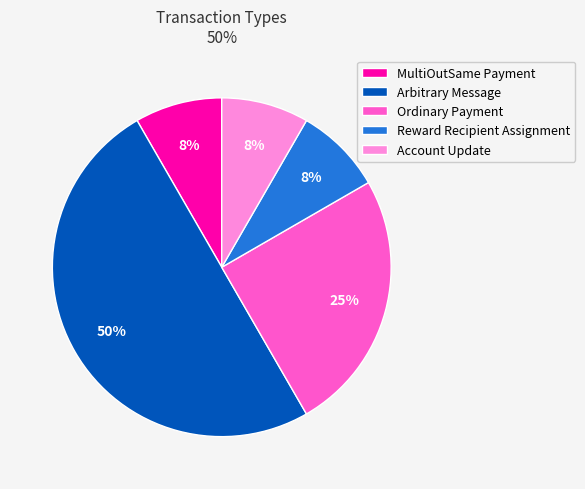

The MultiOutSame Payment slice represents 8% of the pie. True or false?

True